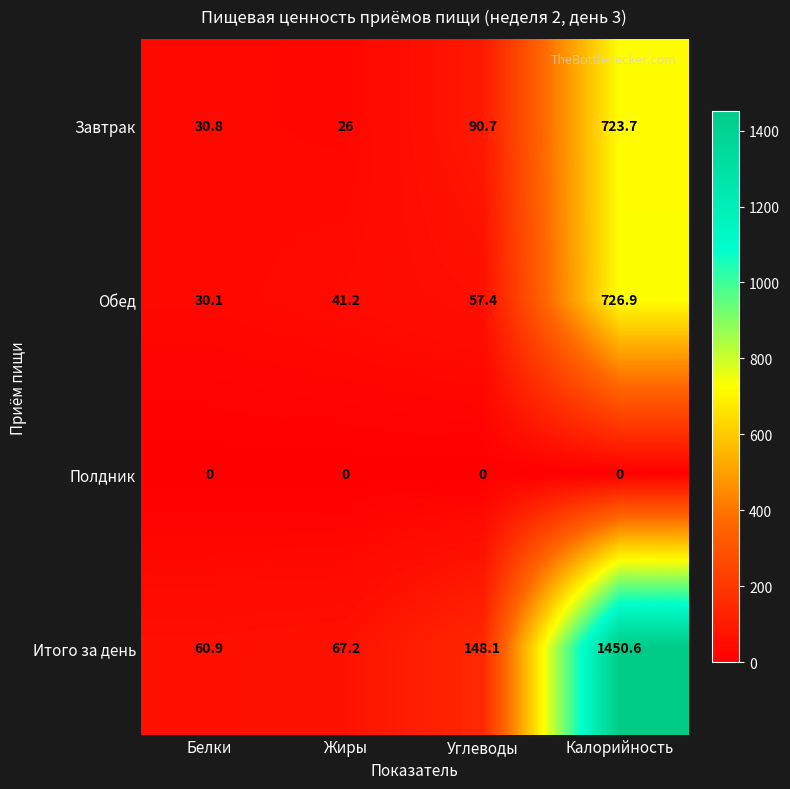

How many distinct data groups are displayed?

4